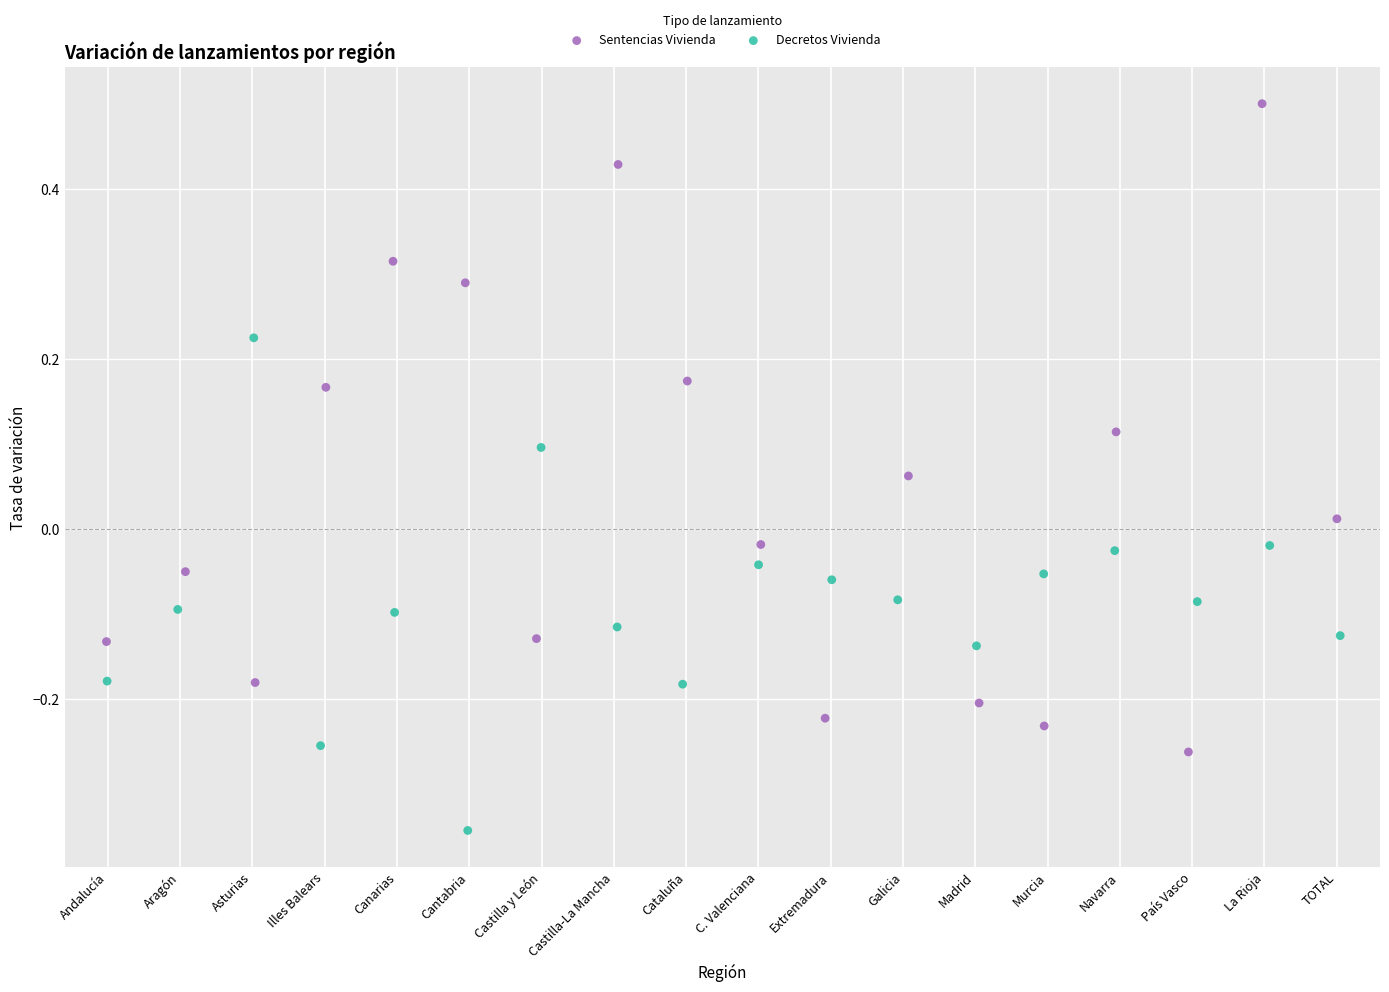

Which series has the largest Y range (max minus min)?

Sentencias Vivienda